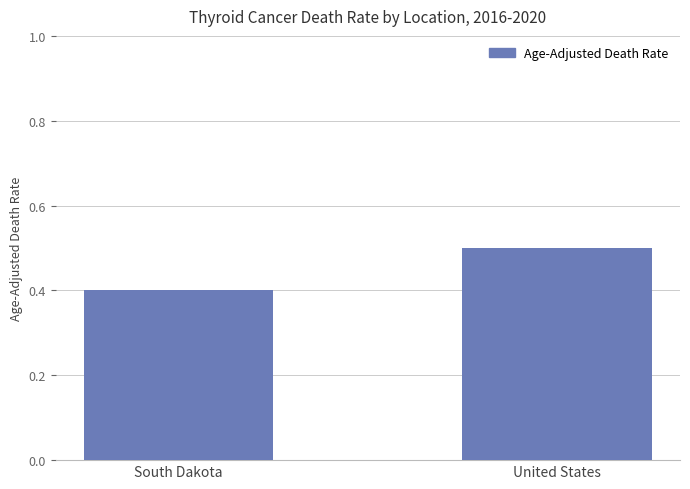

Reading left to right, extract all data points from this chart.

0.4	0.5